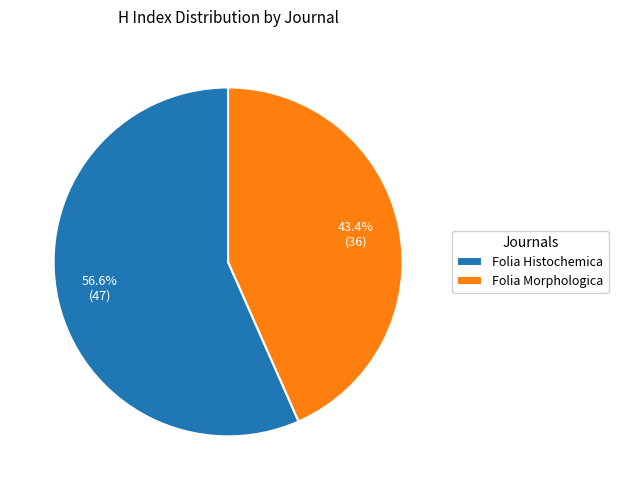

Is Folia Morphologica the majority of the pie?

No